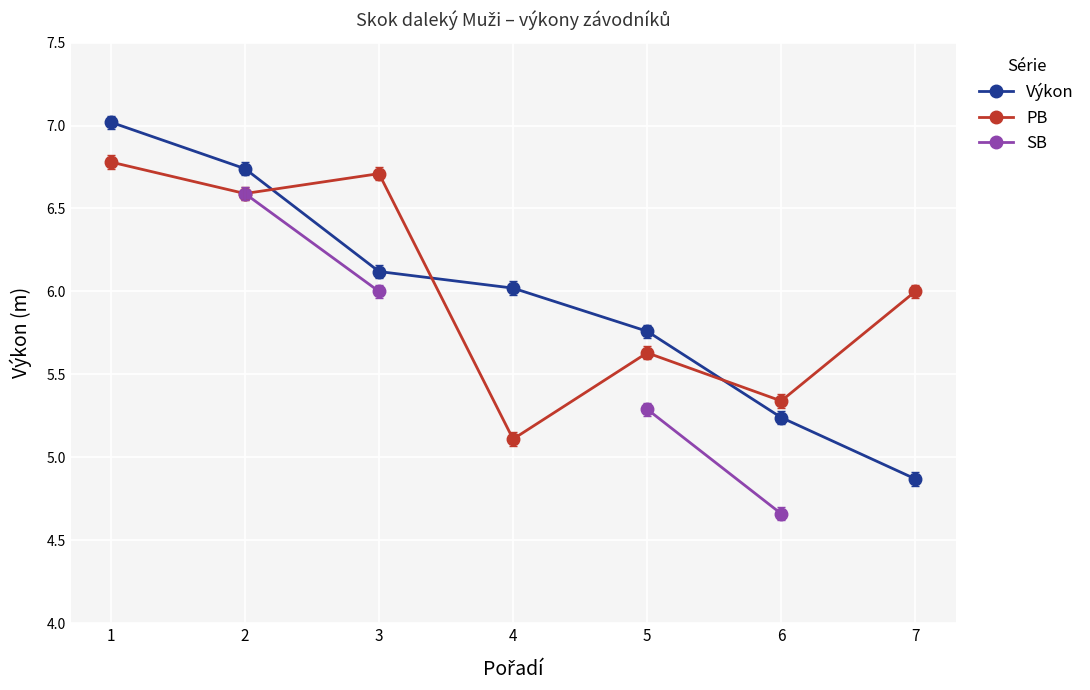

True or false: SB has a value of 10.2 at 3.

False